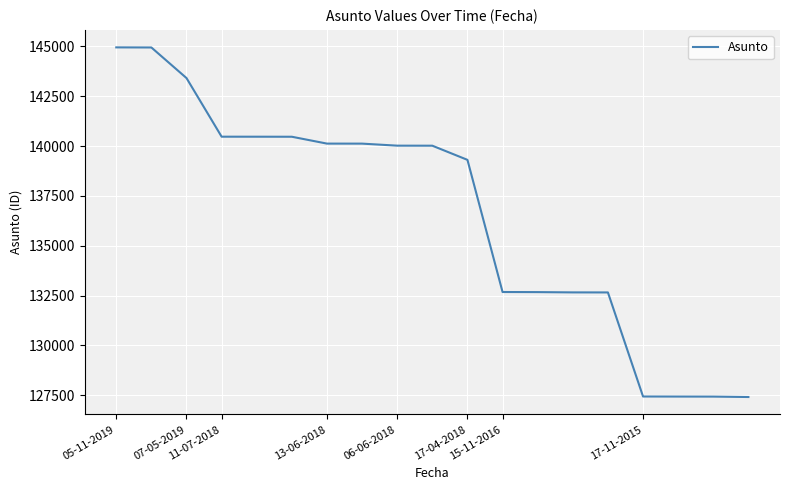

What is the minimum value shown in the chart?

127416